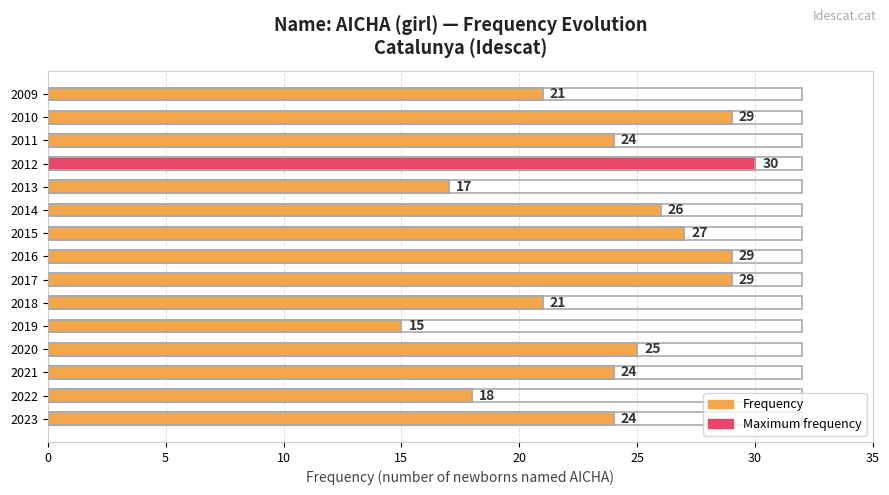

What is the minimum value shown in the chart?

15